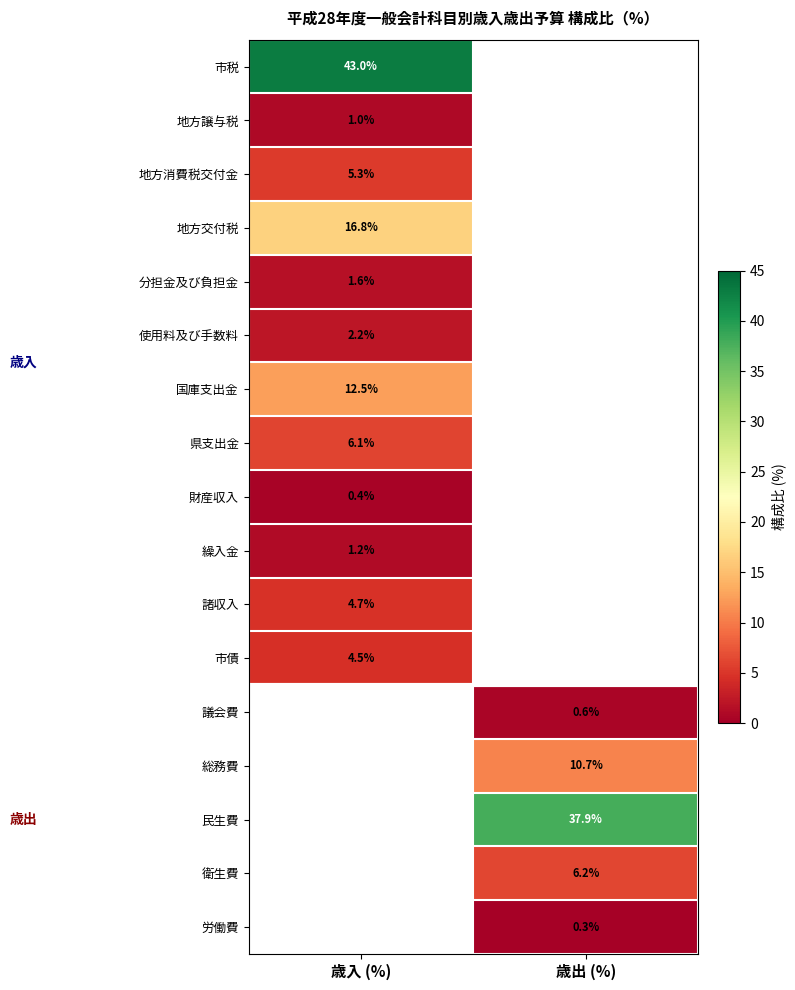

Is it true that 地方交付税 equals 9.1 at 歳入 (%)?

False